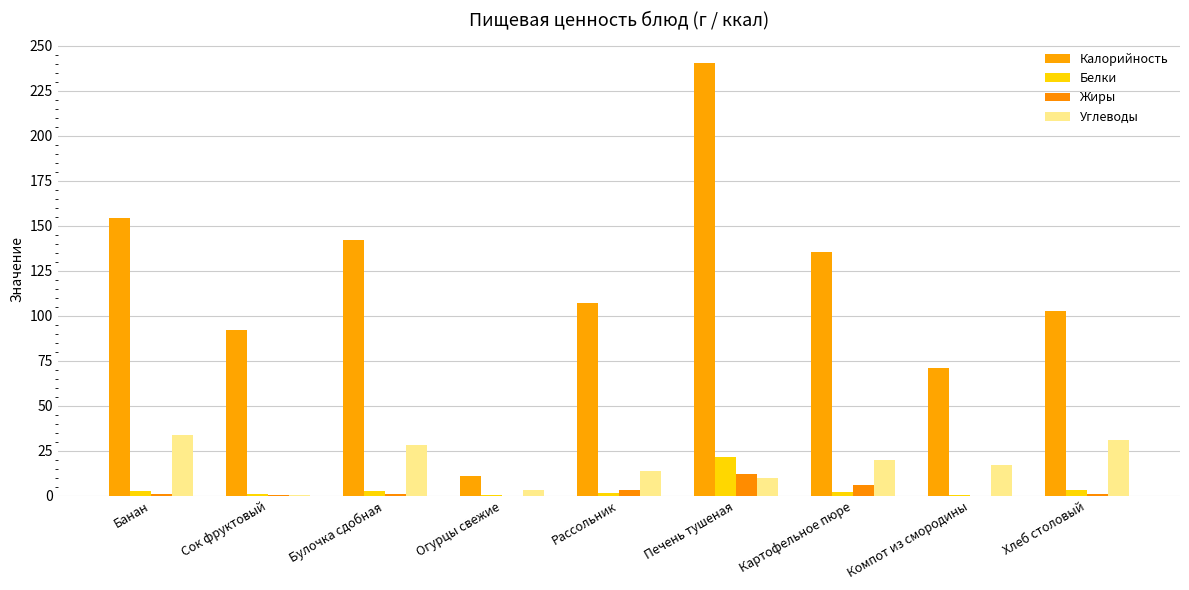

At which label does Углеводы first exceed 17?

Банан